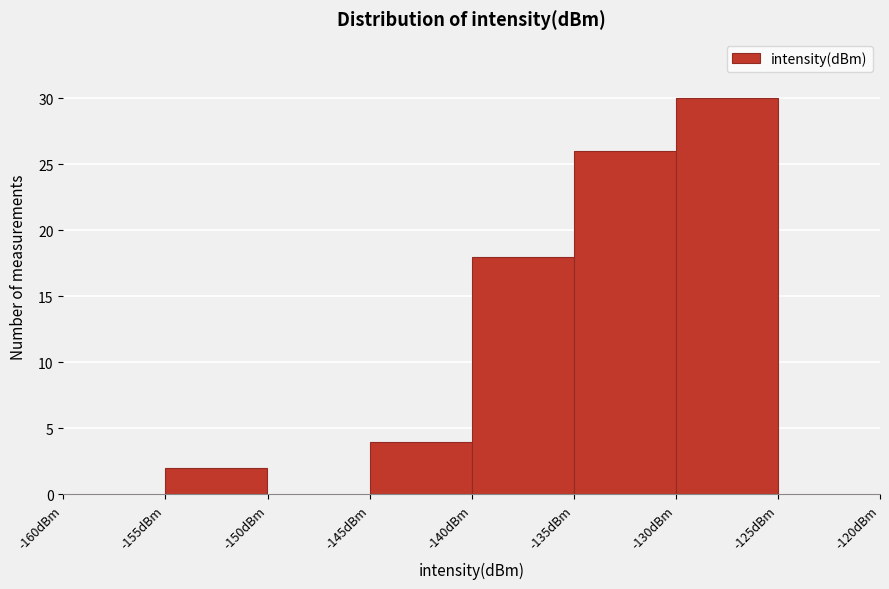

Which range on the x-axis has the tallest bar?

-130 to -125